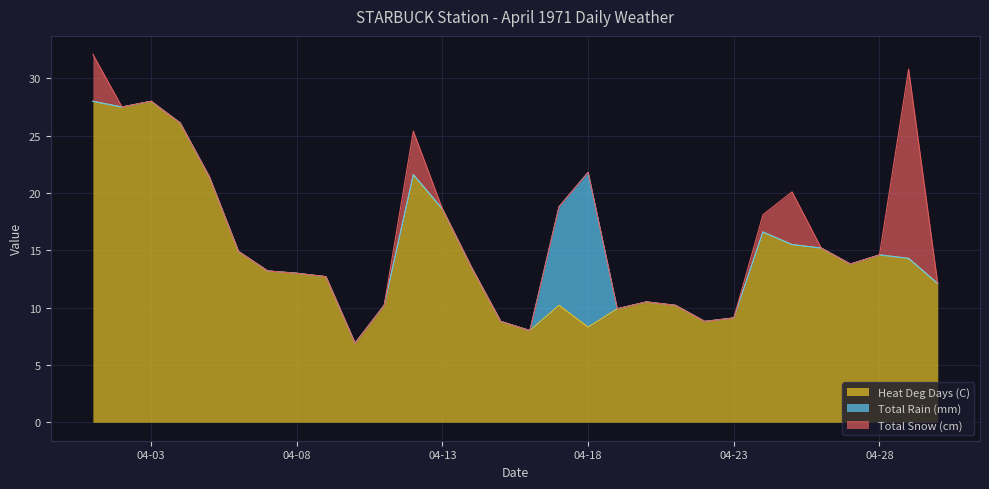

Between 1971-04-08 and 1971-04-11, which series saw the biggest shift?

Heat Deg Days (C)